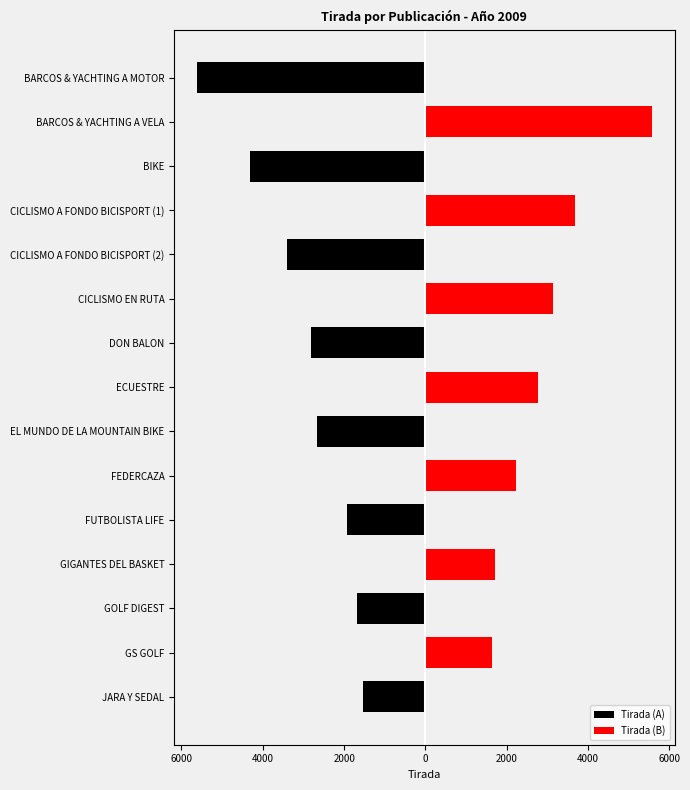

How many bars are there in each group?

2